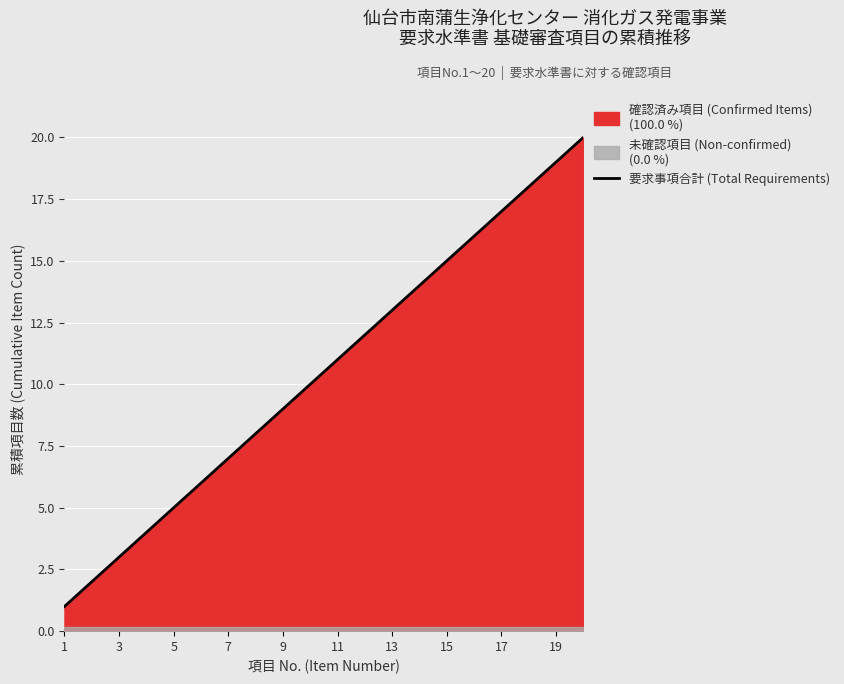

Reading left to right, list all the values displayed in this chart.

1	2	3	4	5	6	7	8	9	10	11	12	13	14	15	16	17	18	19	20